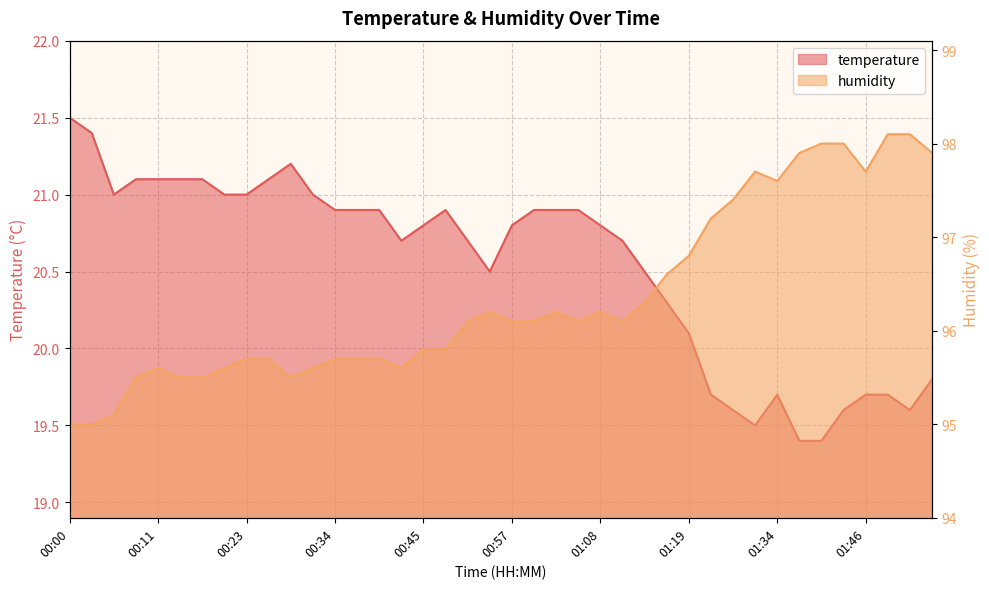

The value of temperature at 01:40 is 29.3. True or false?

False